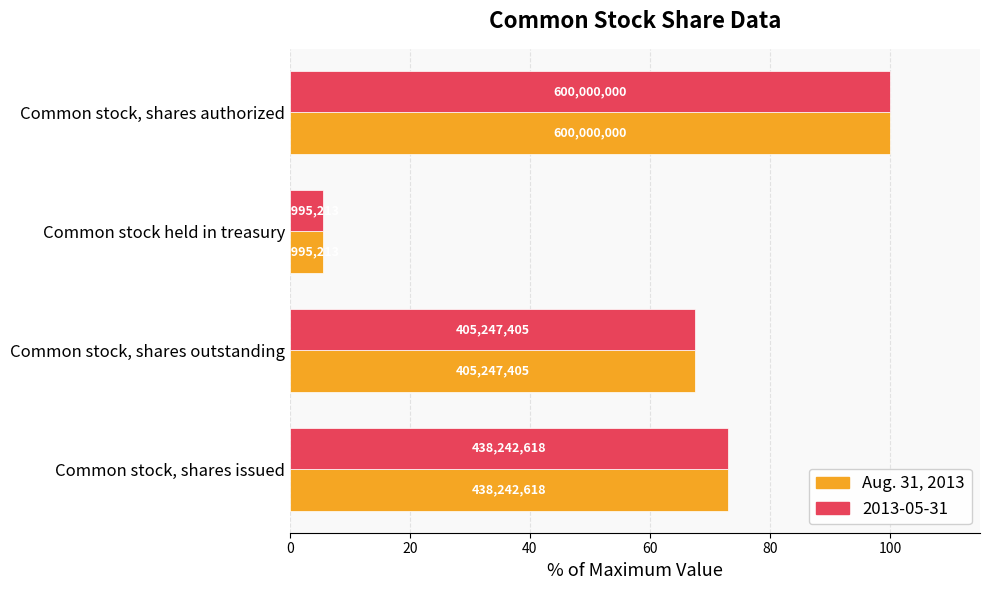

What are all the series names shown in the legend?

Aug. 31, 2013, 2013-05-31